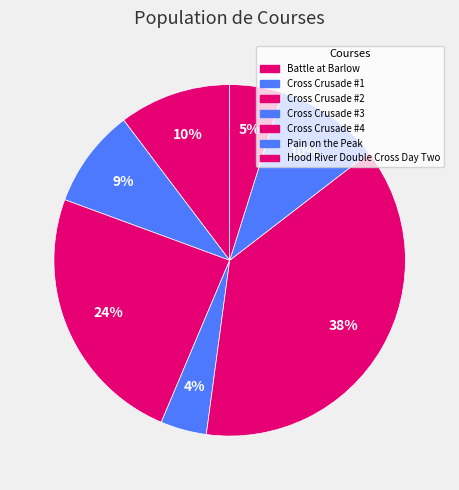

Which slice is the smallest?

Cross Crusade #3